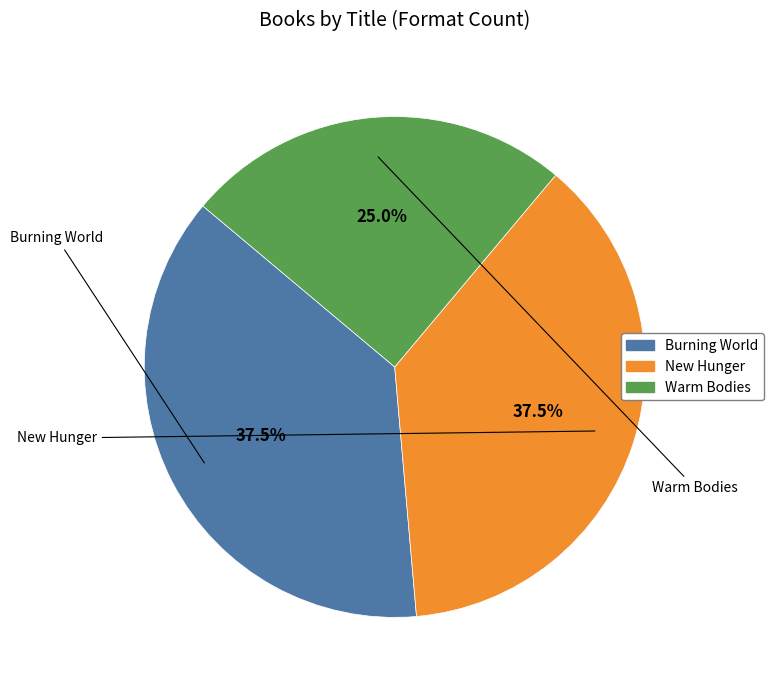

Approximately how many times larger is the value at Burning World compared to Warm Bodies?

1.5